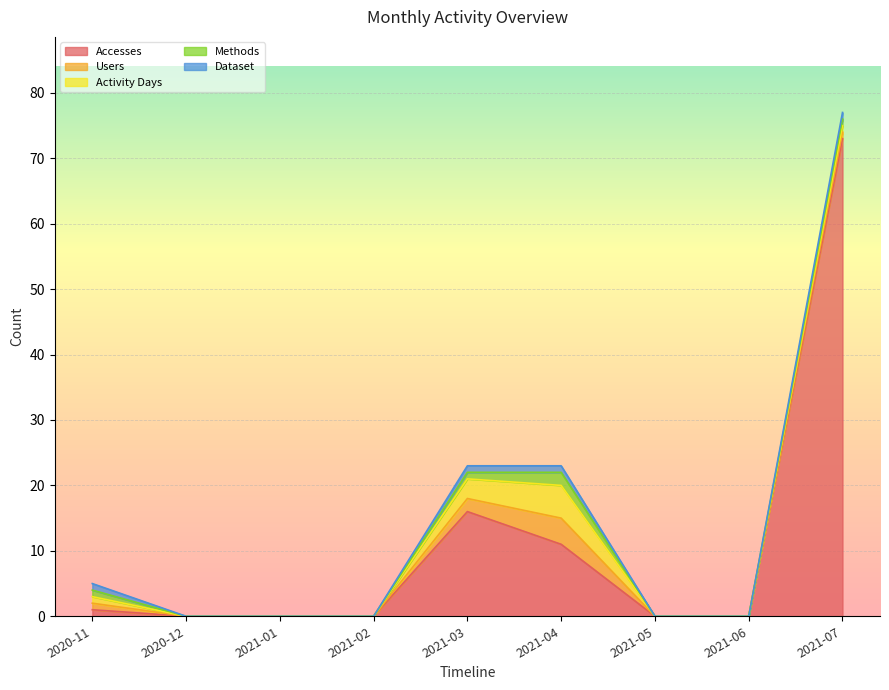

Count the number of data series in this chart.

5